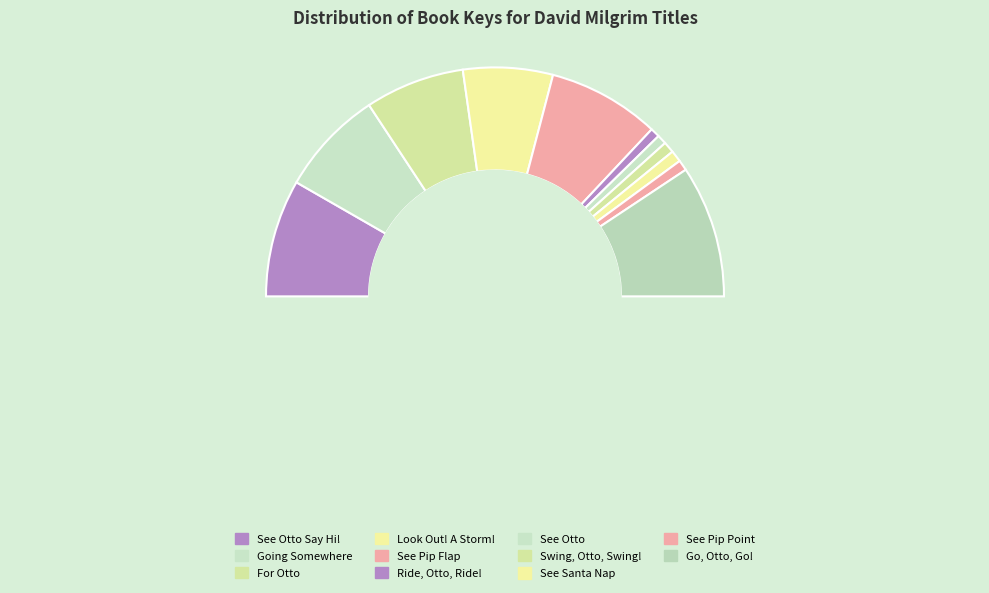

To the nearest percent, what is the average slice percentage?

9%